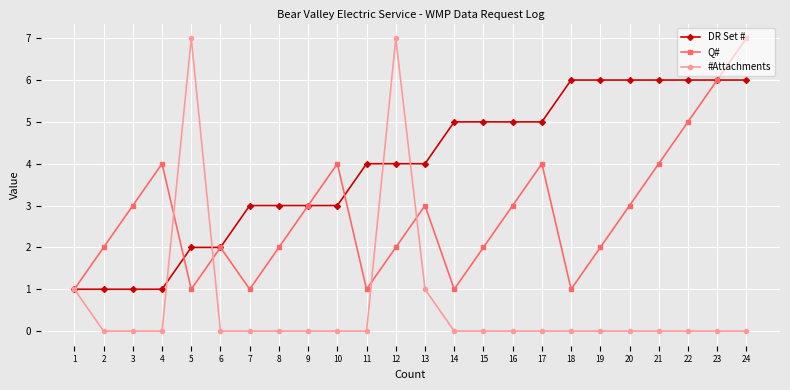

Rank the series by their average value, from lowest to highest.

#Attachments, Q#, DR Set #